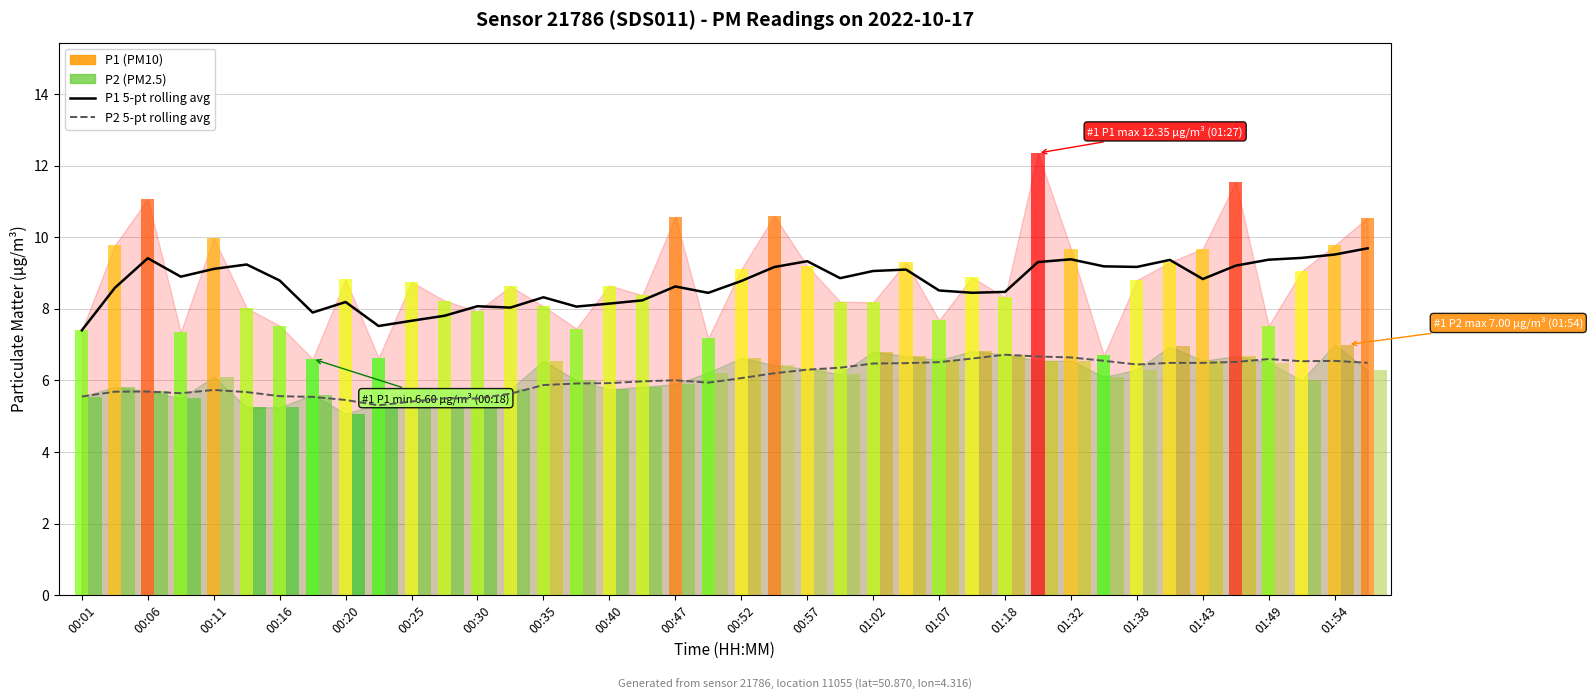

What is the value of the P1 rolling avg (5-pt) bar at the 3rd from the left?

9.4